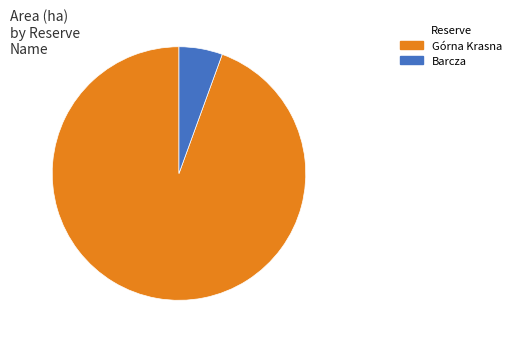

Does Górna Krasna account for over 50% of the chart?

Yes